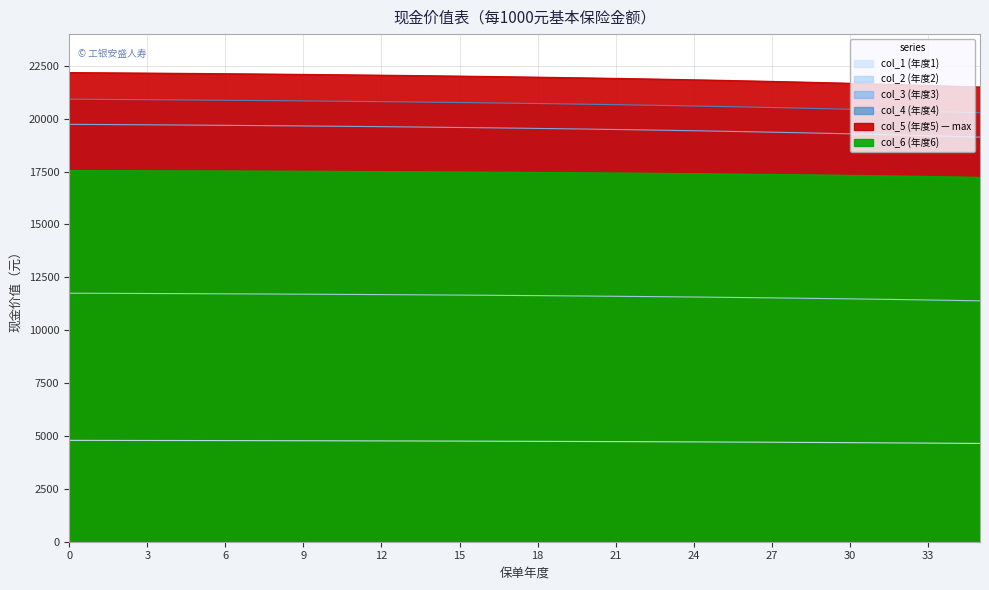

What is the difference between the highest and lowest values at 13?

17281.4